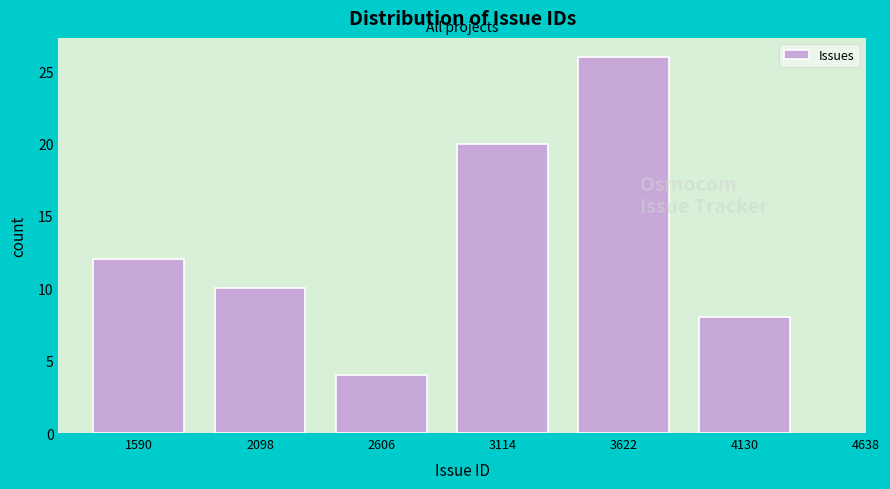

Reading right to left, list all the values displayed in this chart.

8	26	20	4	10	12